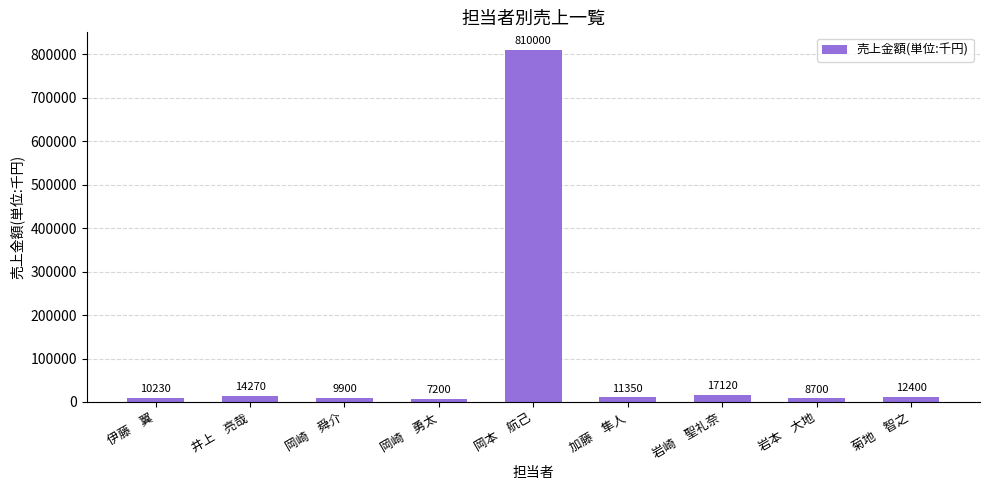

What is the value of the 4th bar from the left?

7200